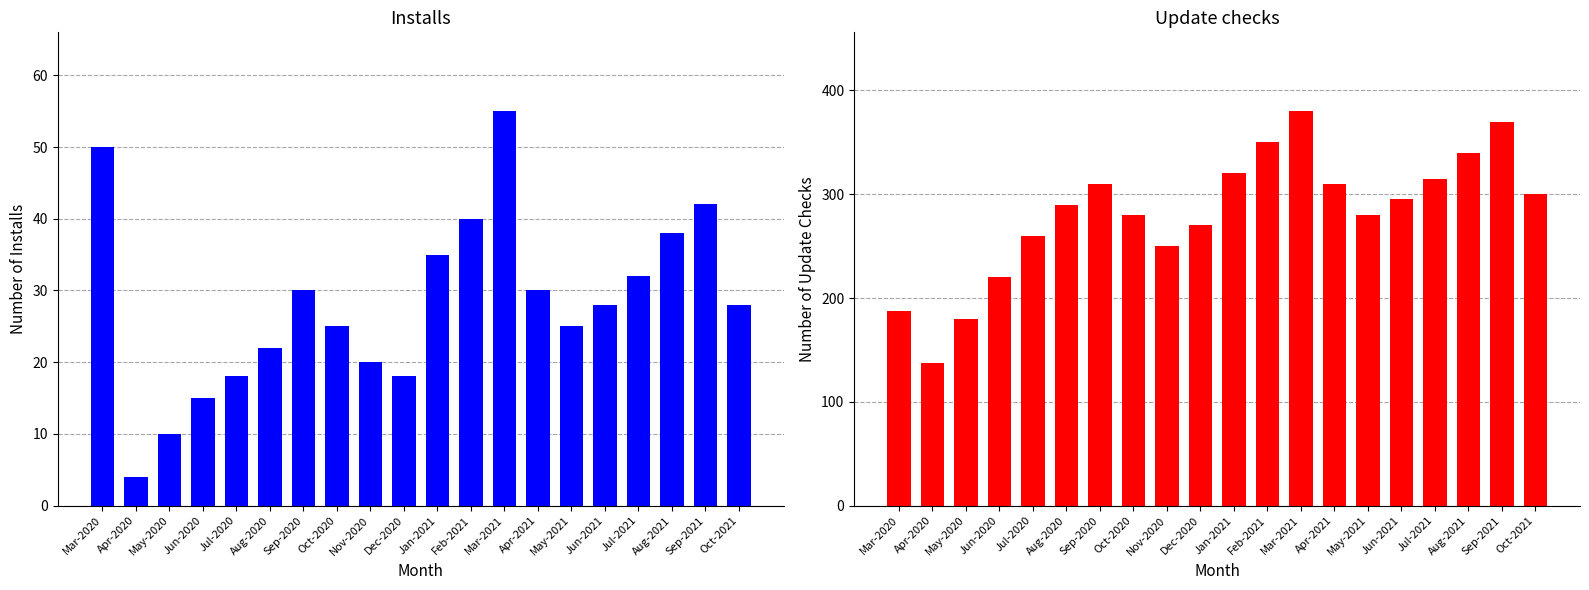

Rank the series by their maximum value, from lowest to highest.

Installs, Update checks